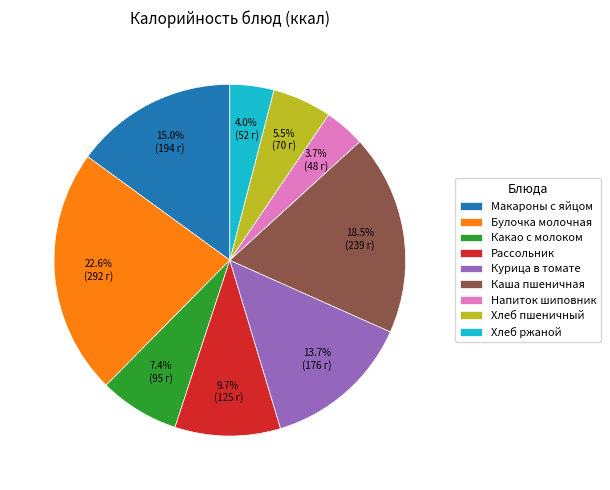

What percentage do Какао с молоком and Хлеб ржаной together represent?

11.4%